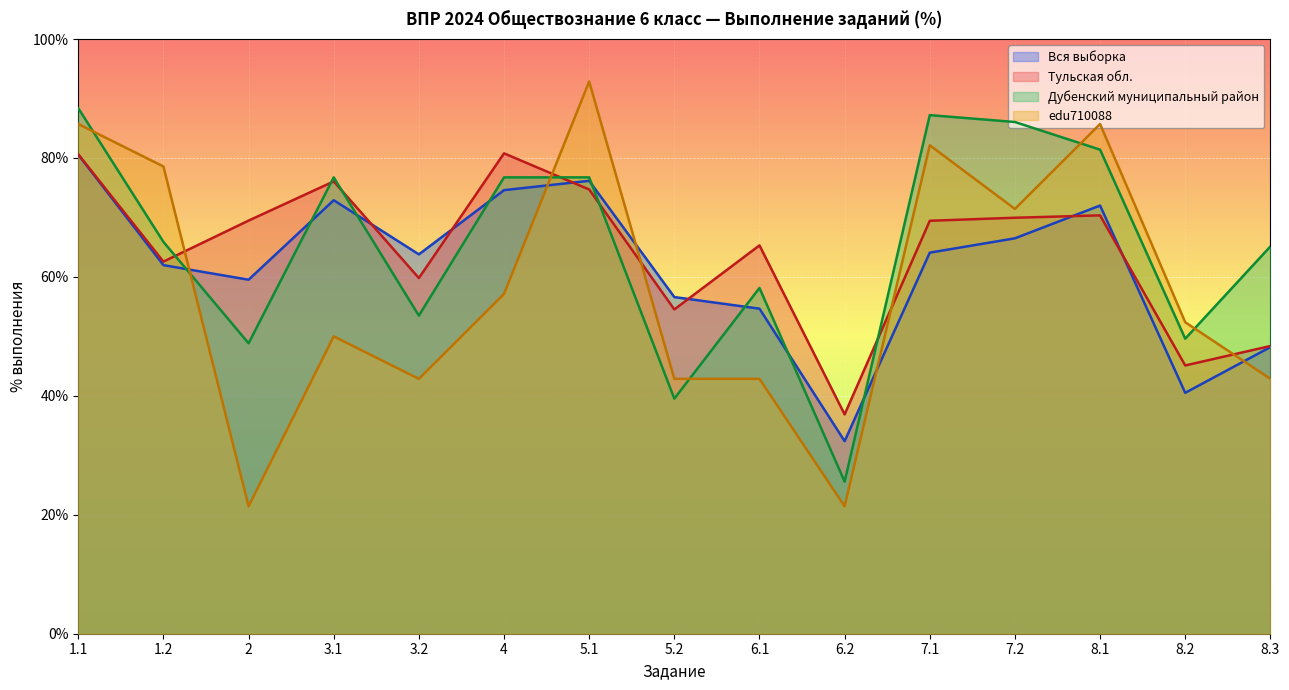

Which series has the largest total across all categories?

Дубенский муниципальный район